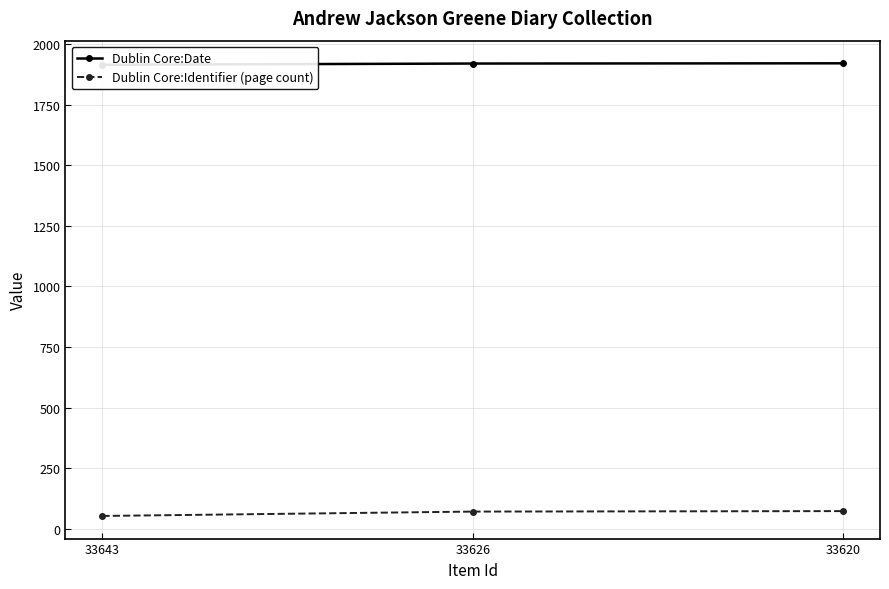

At which category is the sum across all series the highest?

33620